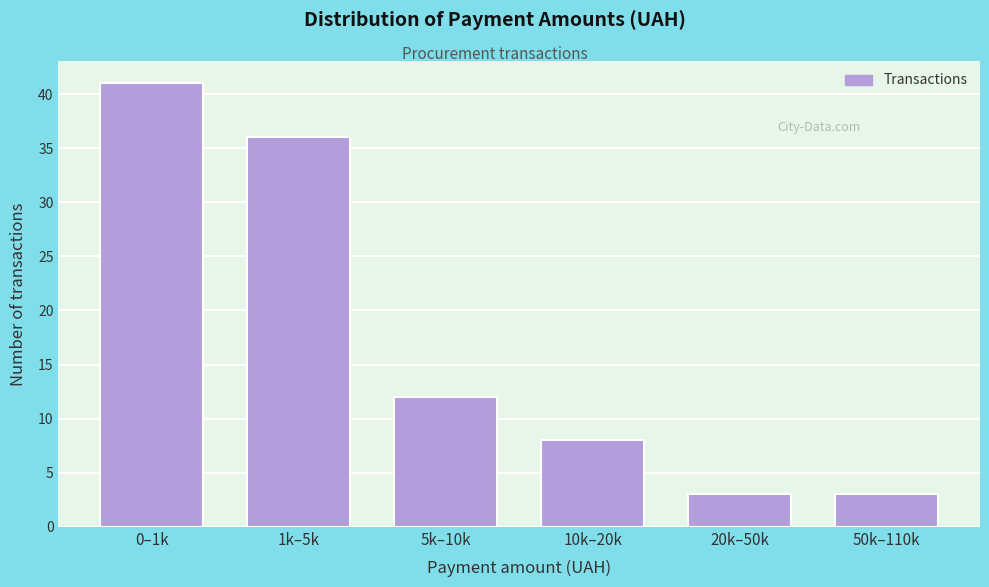

Reading right to left, what are all the values shown in this chart?

50k–110k=3	20k–50k=3	10k–20k=8	5k–10k=12	1k–5k=36	0–1k=41